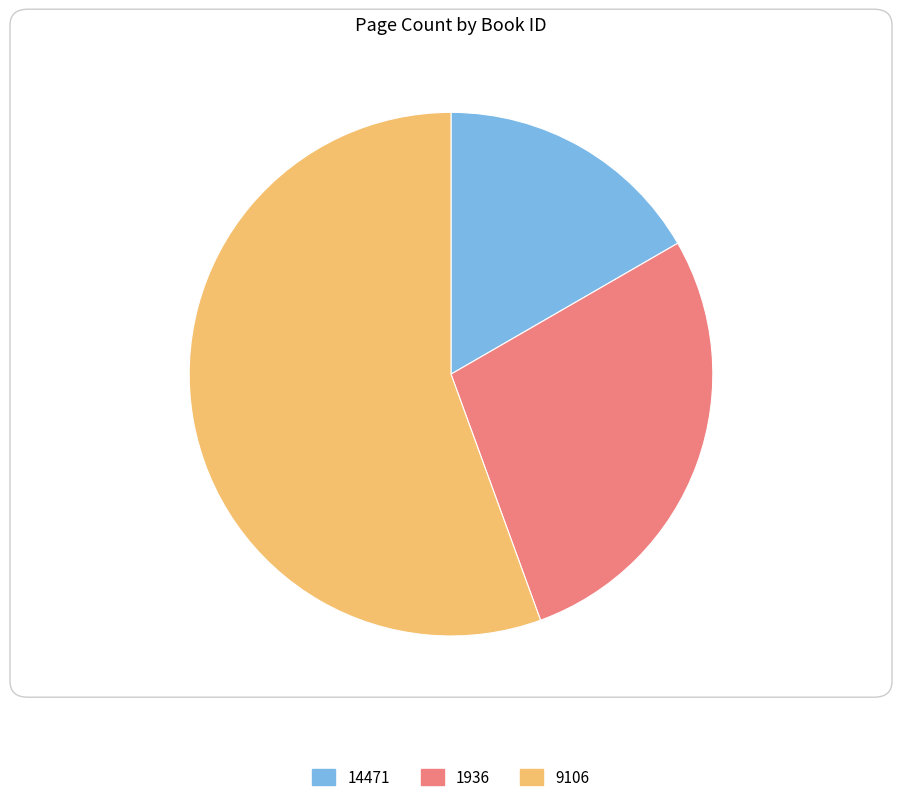

Is 14471 the majority of the pie?

No